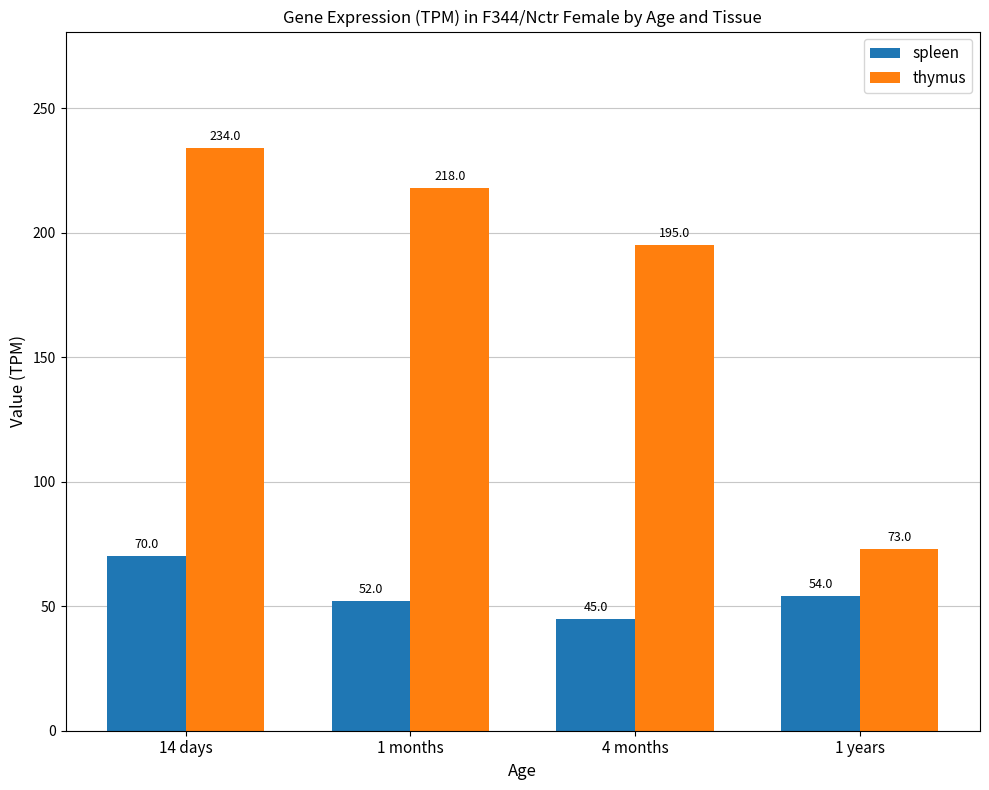

How many groups of bars are there?

4